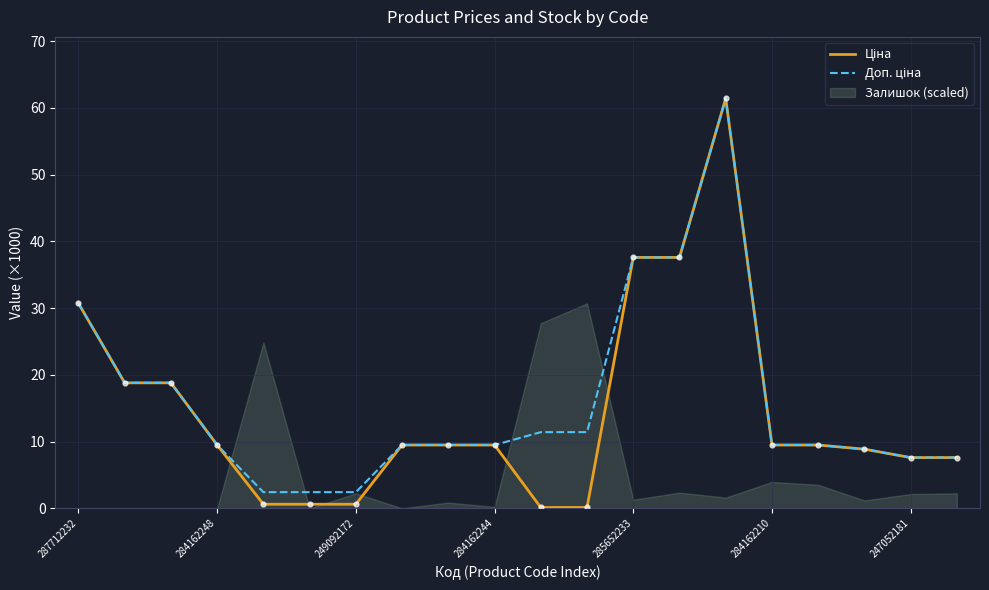

Is the value of Ціна at 16 greater than the value of Доп. ціна at 247052181?

Yes